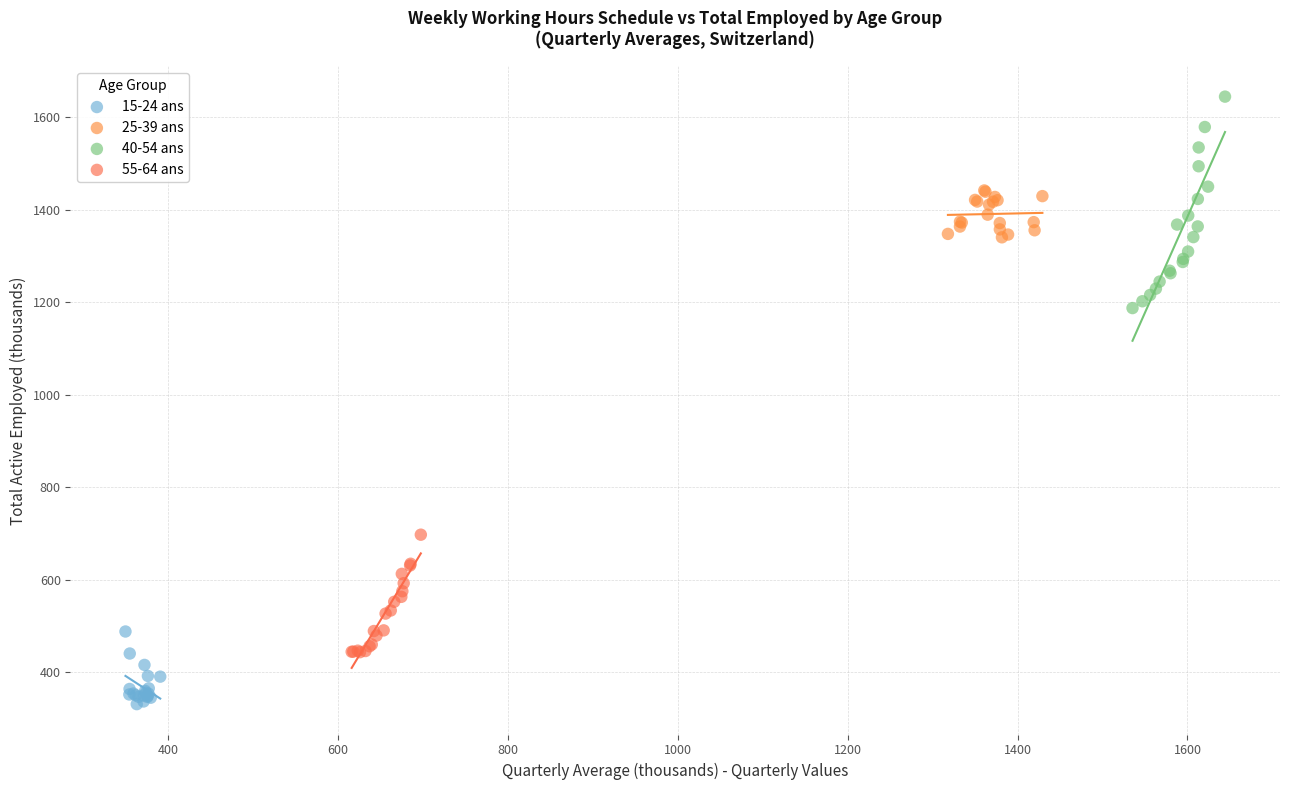

Which series contains the highest Y value?

40-54 ans